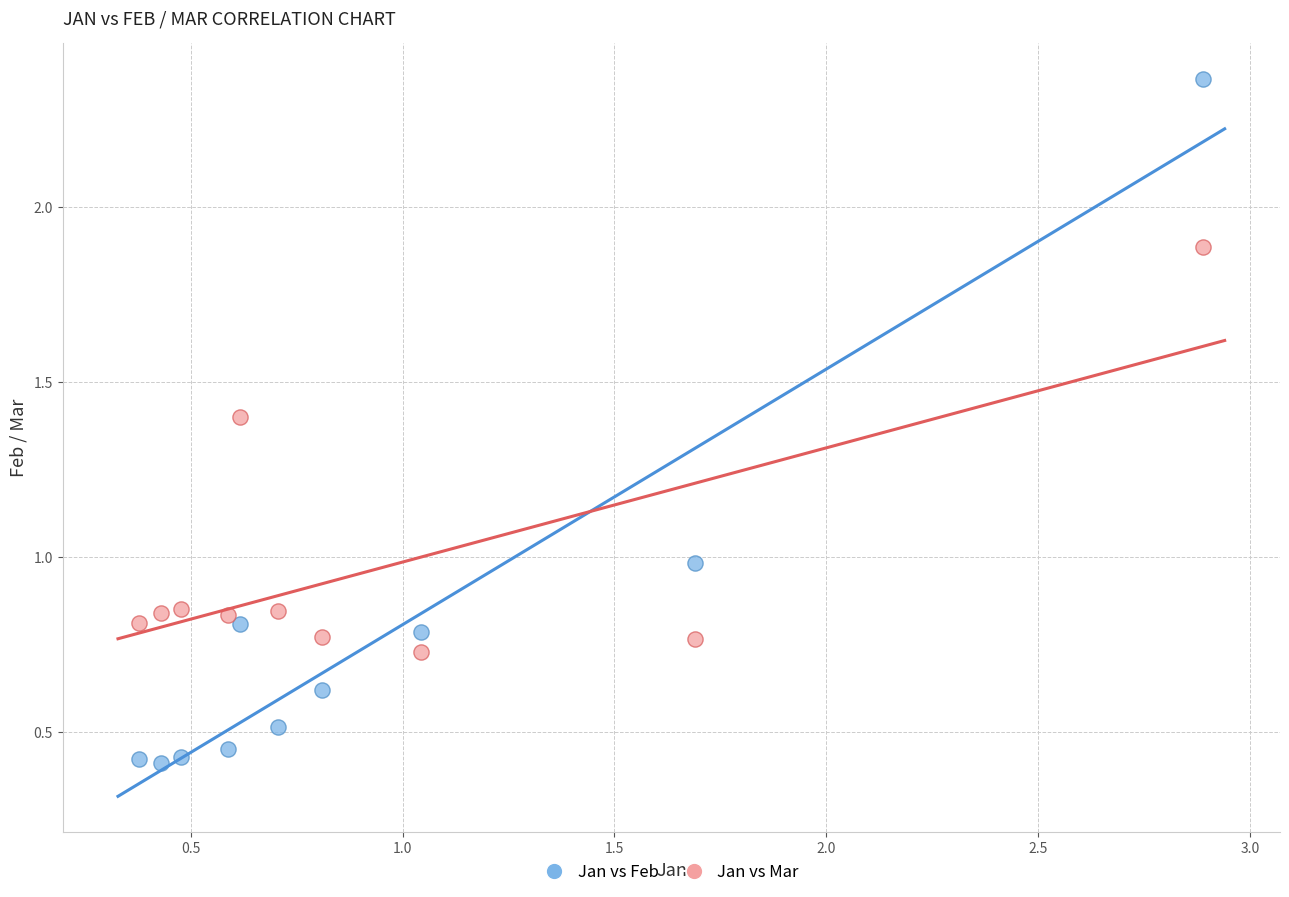

What is the X range (max minus min) for the scatter plot?

2.5